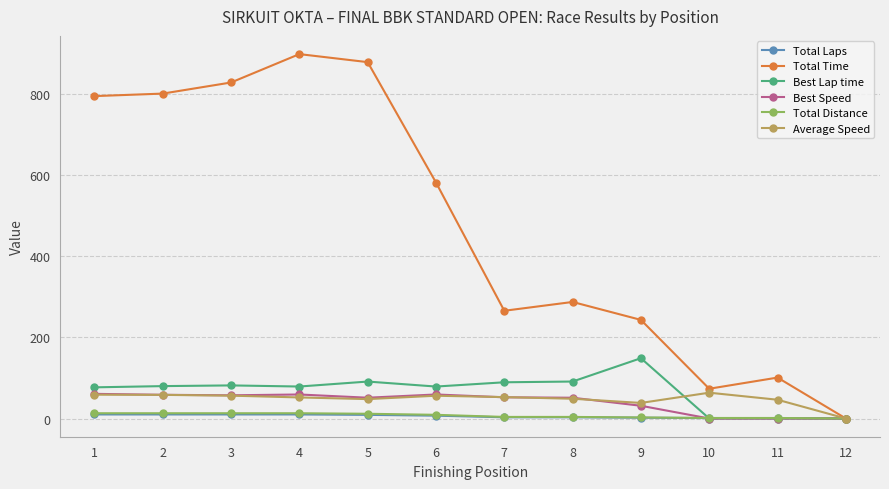

At how many categories does at least one series exceed 329?

6